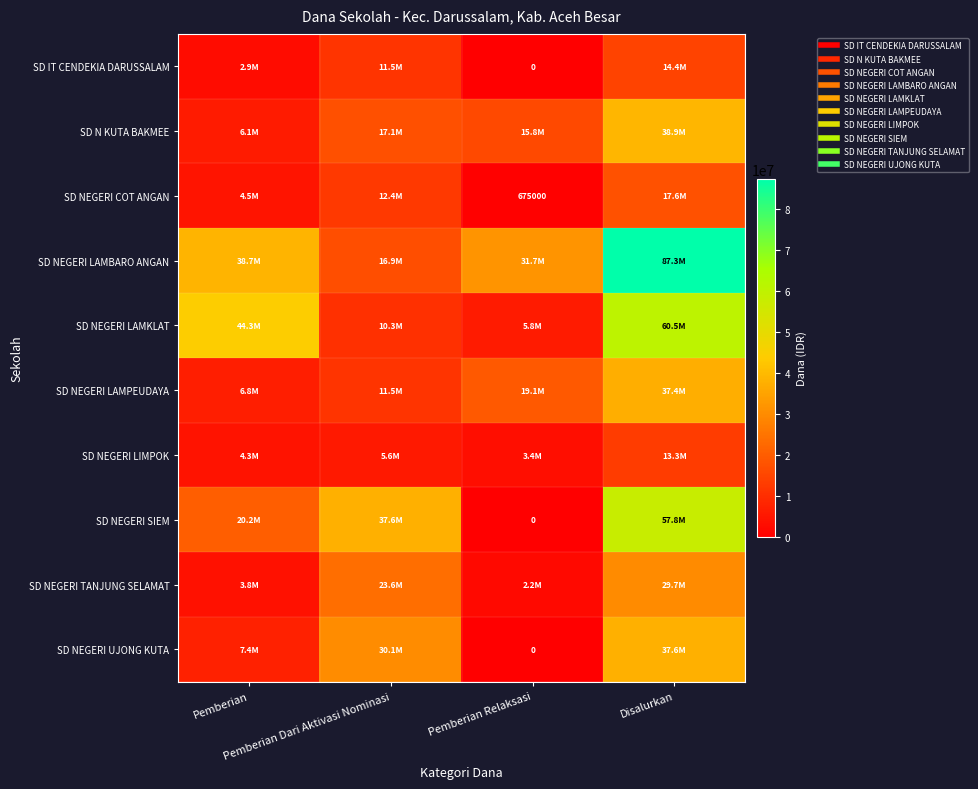

Which series changed the most between Pemberian and Pemberian Relaksasi?

SD NEGERI LAMKLAT